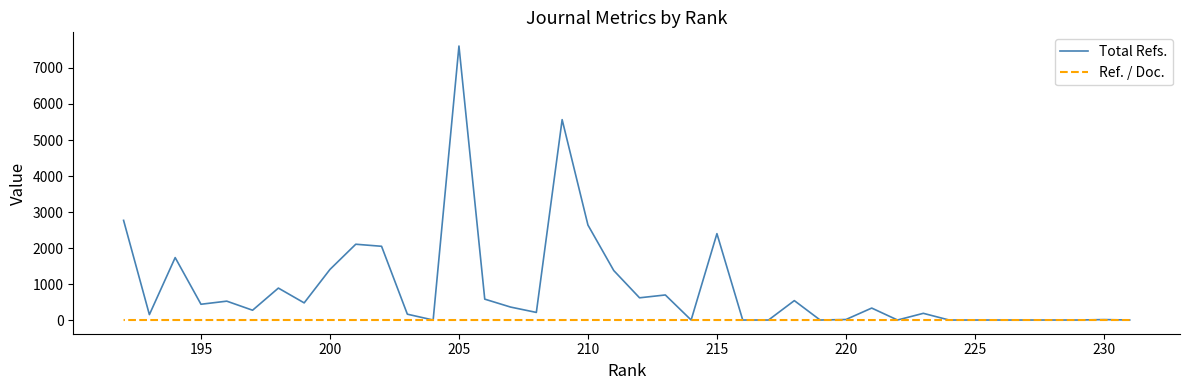

What is the maximum value for Ref. / Doc.?

0.7